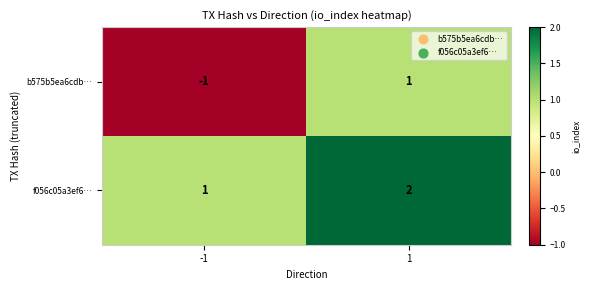

What is the sum of the f056c05a3ef6… values at -1 and 1?

3